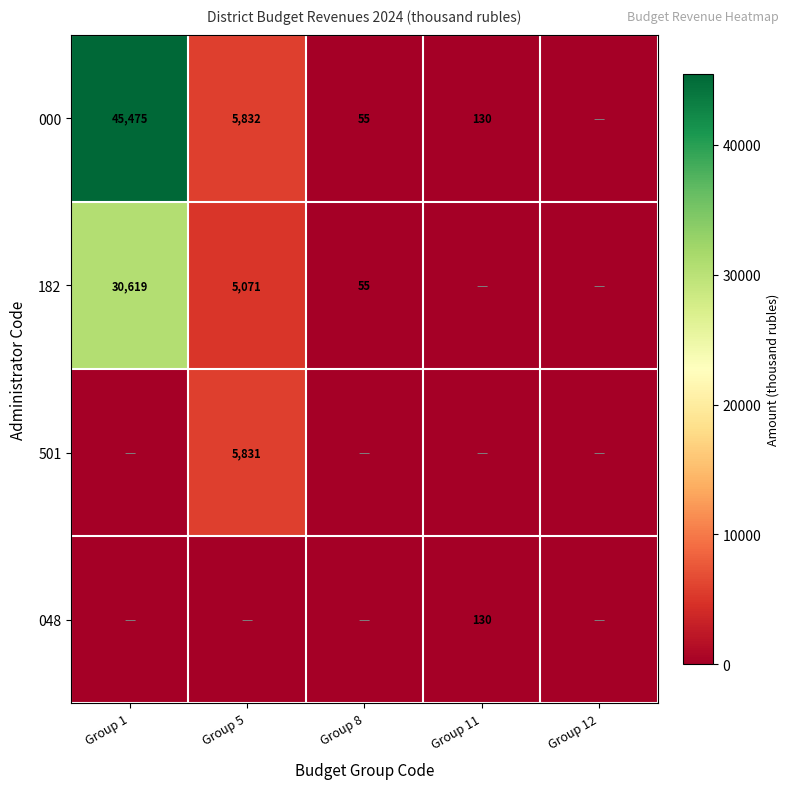

What is the total value across all series at Group 5?

16733.6